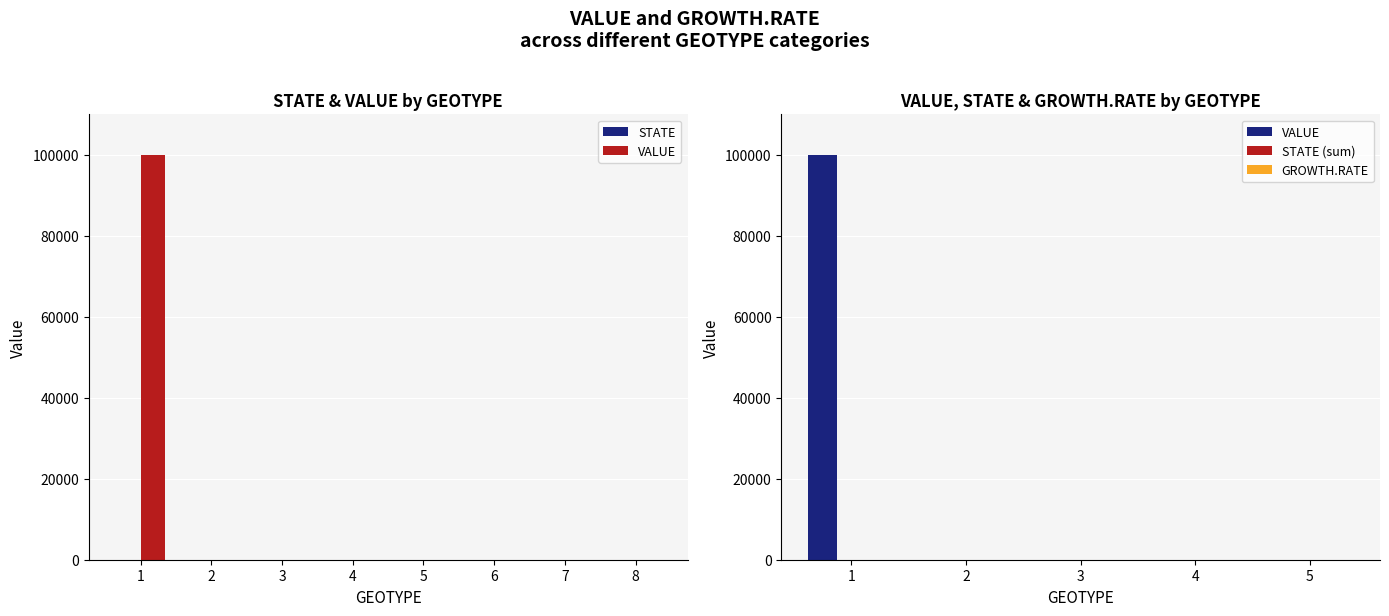

What is the average value of the VALUE series?

12500